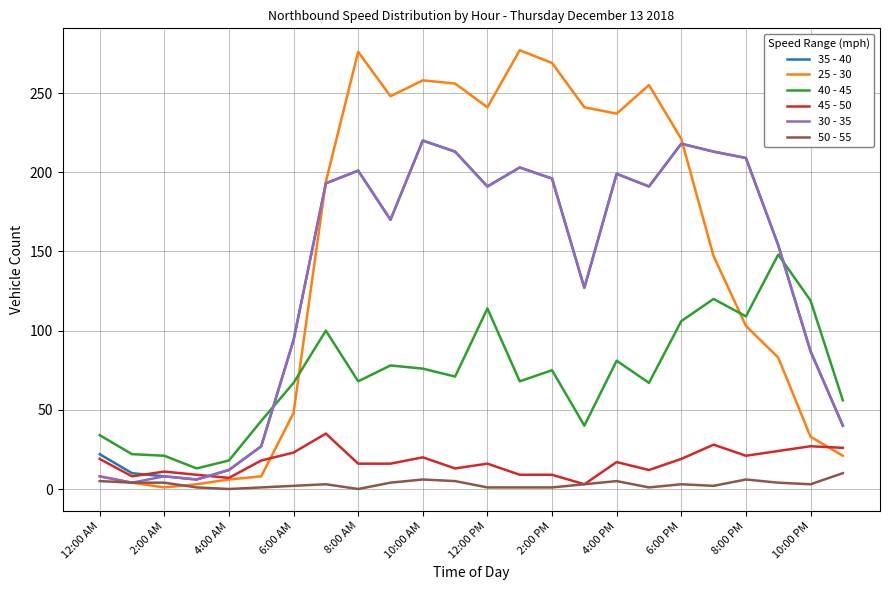

What is the maximum value for 40 - 45?

148